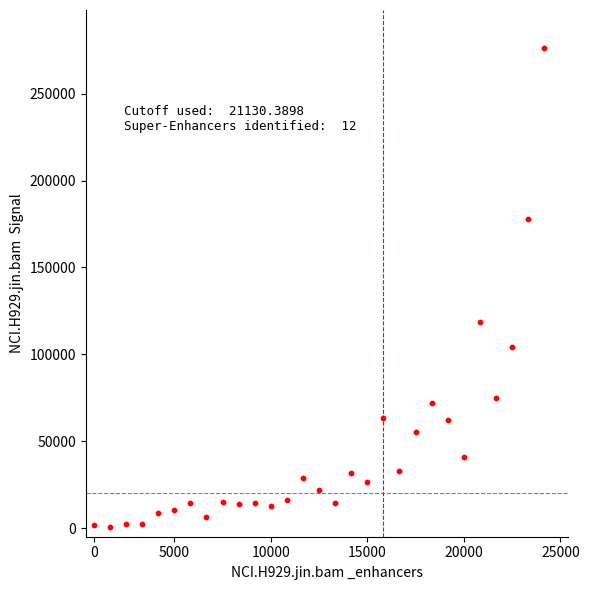

What is the range of Y values (max minus min)?

275546.6